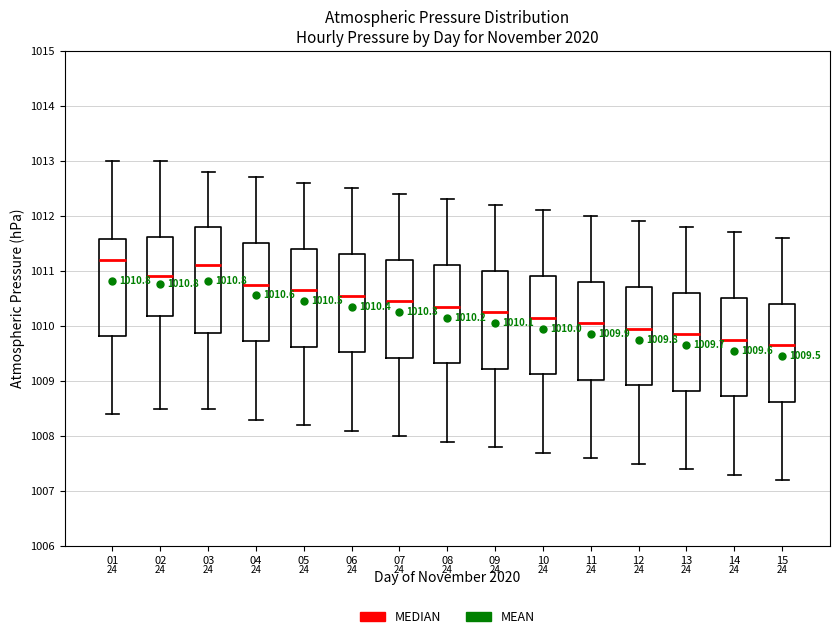

Comparing the boxes themselves (not the whiskers), which one is the tallest?

03